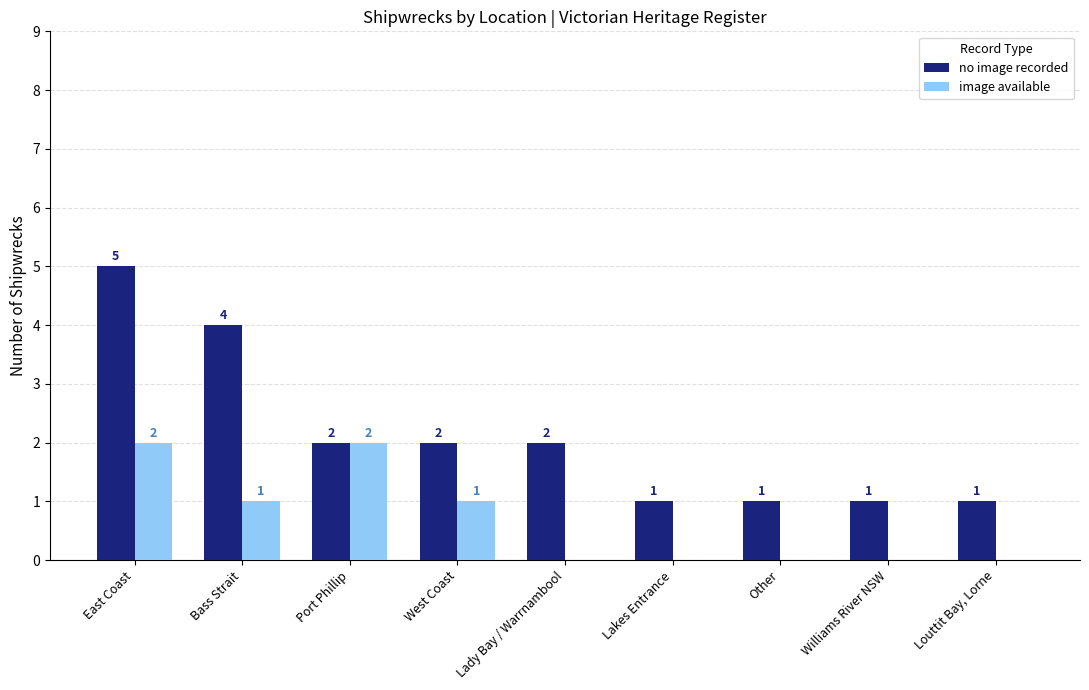

How many no image recorded values are between 1 and 2?

7